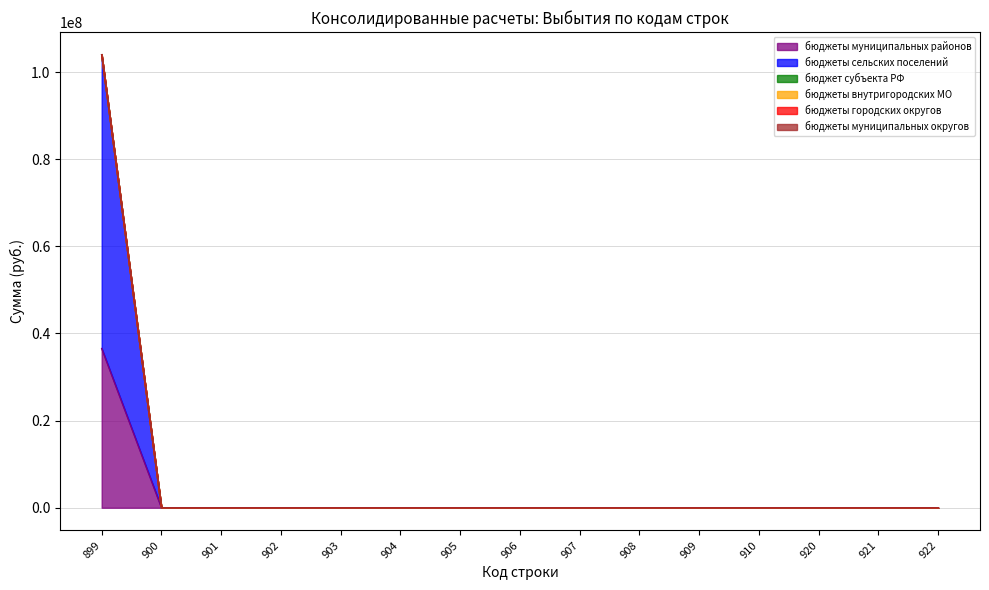

Reading left to right, extract all data points from this chart.

бюджеты муниципальных районов: 899=36542556	900=0	901=0	902=0	903=0	904=0	905=0	906=0	907=0	908=0	909=0	910=0	920=0	921=0	922=0
бюджеты сельских поселений: 899=67429675	900=0	901=0	902=0	903=0	904=0	905=0	906=0	907=0	908=0	909=0	910=0	920=0	921=0	922=0
бюджет субъекта РФ: 899=0	900=0	901=0	902=0	903=0	904=0	905=0	906=0	907=0	908=0	909=0	910=0	920=0	921=0	922=0
бюджеты внутригородских МО: 899=0	900=0	901=0	902=0	903=0	904=0	905=0	906=0	907=0	908=0	909=0	910=0	920=0	921=0	922=0
бюджеты городских округов: 899=0	900=0	901=0	902=0	903=0	904=0	905=0	906=0	907=0	908=0	909=0	910=0	920=0	921=0	922=0
бюджеты муниципальных округов: 899=0	900=0	901=0	902=0	903=0	904=0	905=0	906=0	907=0	908=0	909=0	910=0	920=0	921=0	922=0